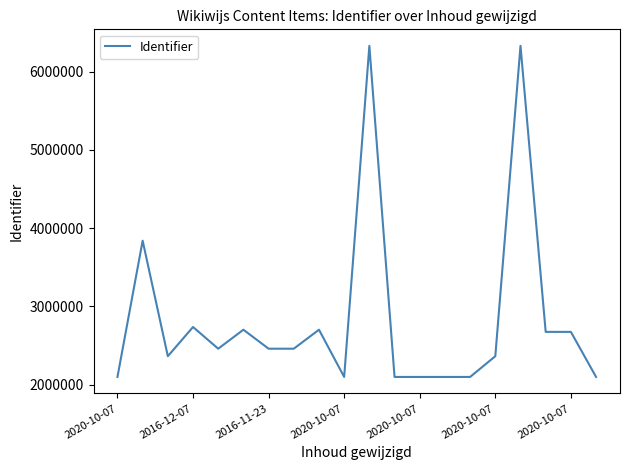

What is the difference between the second highest and minimum values?

4231442